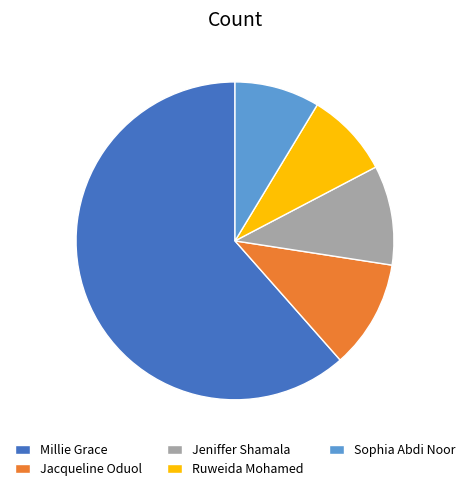

Approximately how many times larger is the value at Sophia Abdi Noor compared to Jacqueline Oduol?

0.8